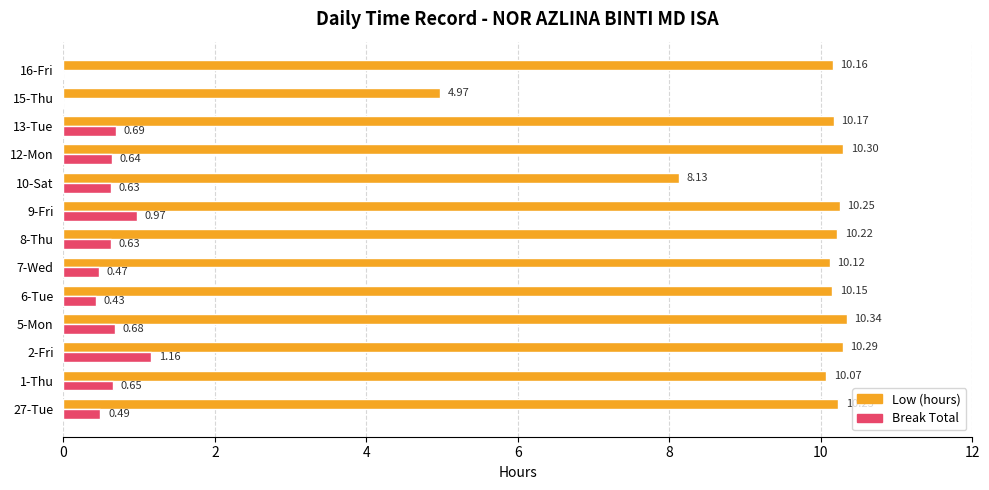

Between 8-Thu and 15-Thu, which series saw the biggest shift?

Low (hours)